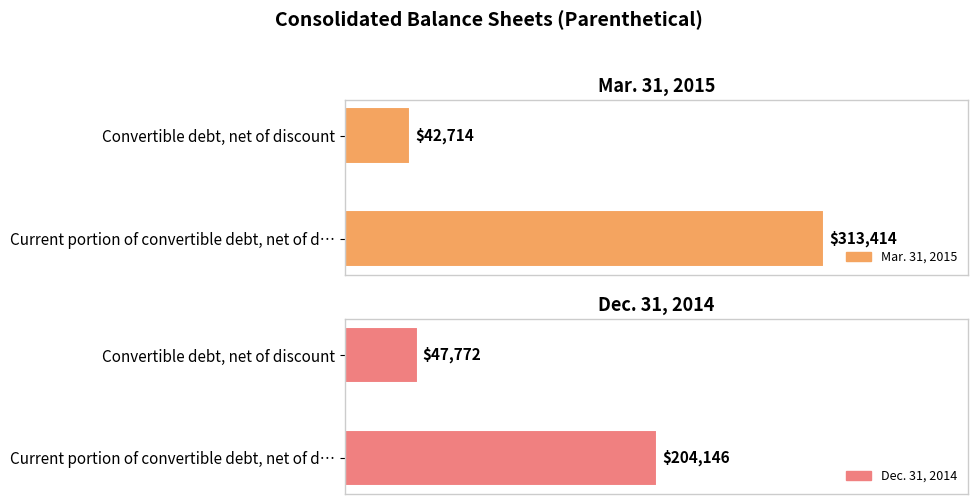

What is the average value of the Mar. 31, 2015 series?

178064